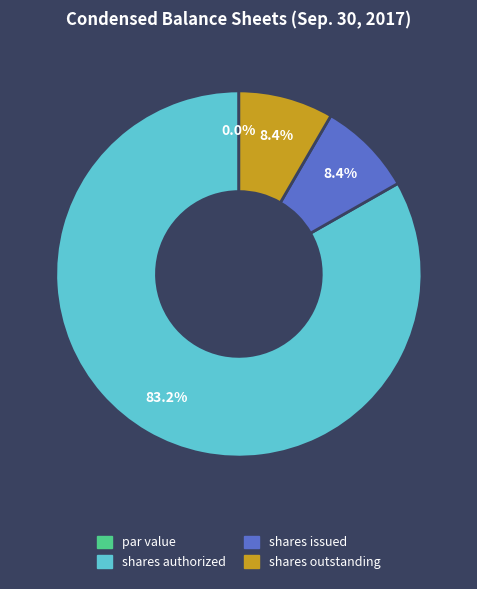

Which has a higher value, Common stock, shares issued or Common stock, par value?

Common stock, shares issued